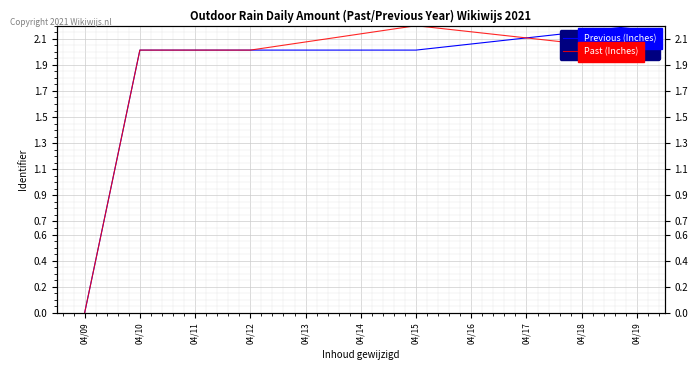

How many lines are shown in the chart?

2